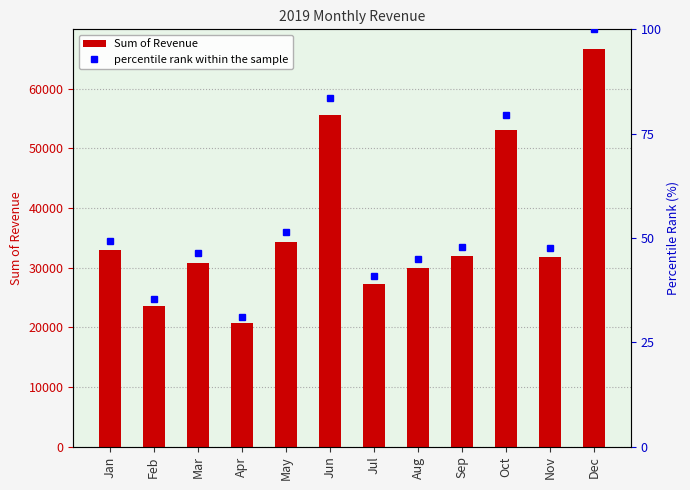

Reading left to right, list all the values displayed in this chart.

Sum of Revenue: Jan=32907.8	Feb=23555.5	Mar=30852.6	Apr=20771.8	May=34307.1	Jun=55601.6	Jul=27318.5	Aug=29921.5	Sep=31950.0	Oct=53033.6	Nov=31773.4	Dec=66642.8
percentile rank within the sample: Jan=49.4	Feb=35.3	Mar=46.3	Apr=31.2	May=51.5	Jun=83.4	Jul=41.0	Aug=44.9	Sep=47.9	Oct=79.6	Nov=47.7	Dec=100.0